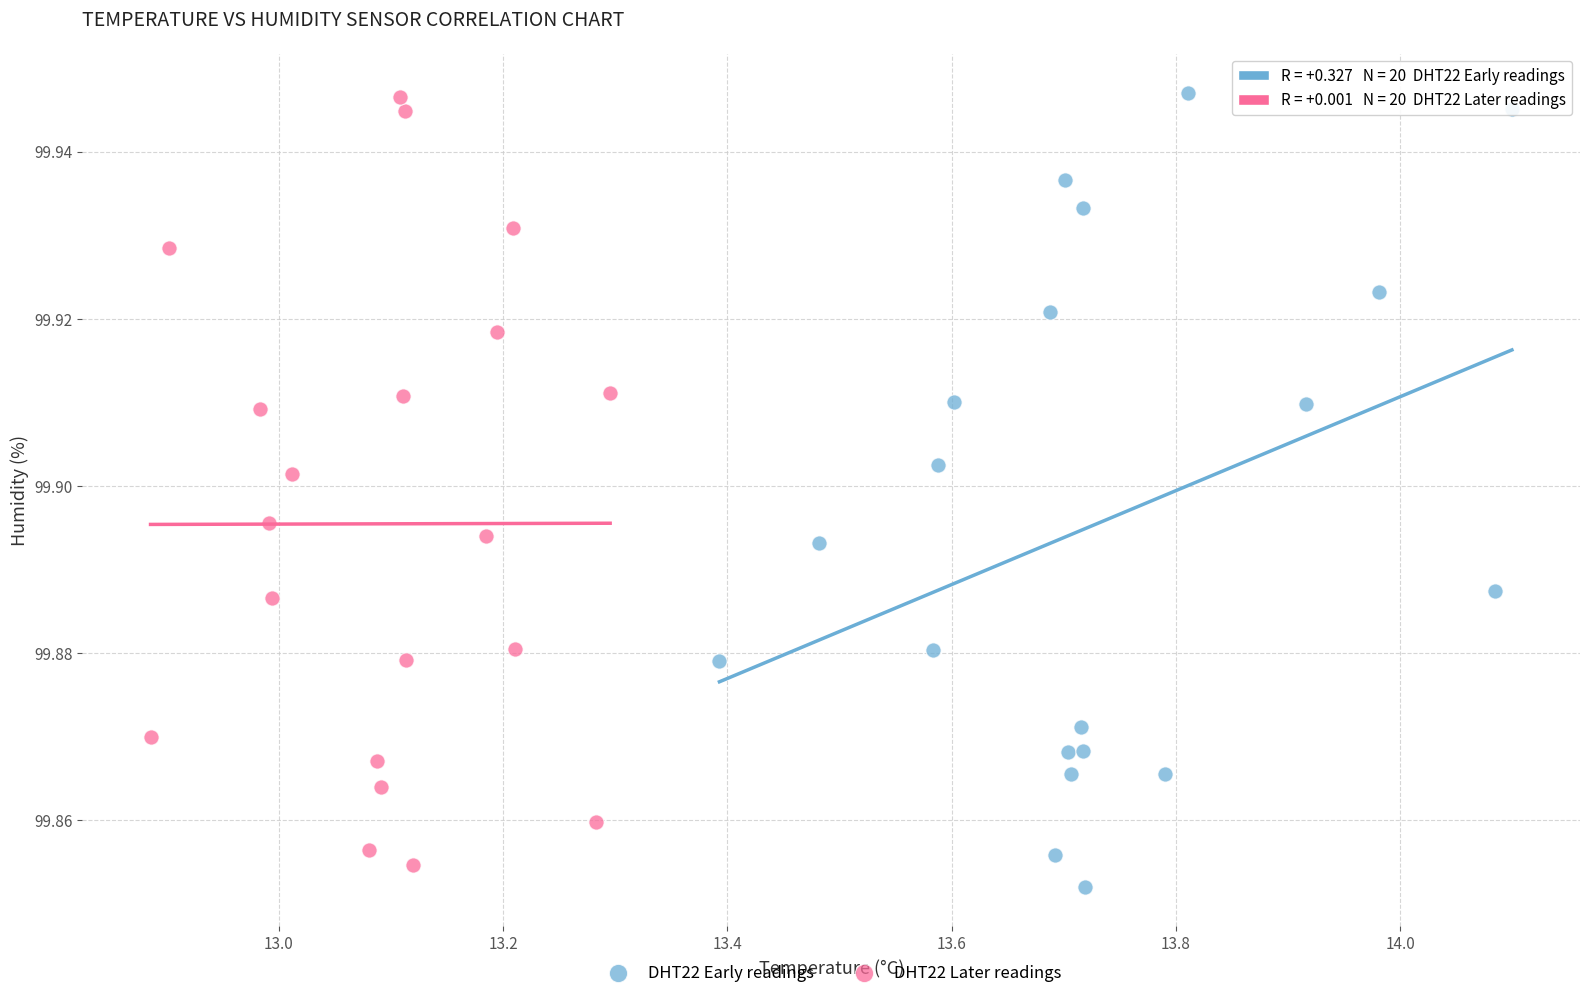

What are all the series names shown in the legend?

DHT22 Early readings, DHT22 Later readings